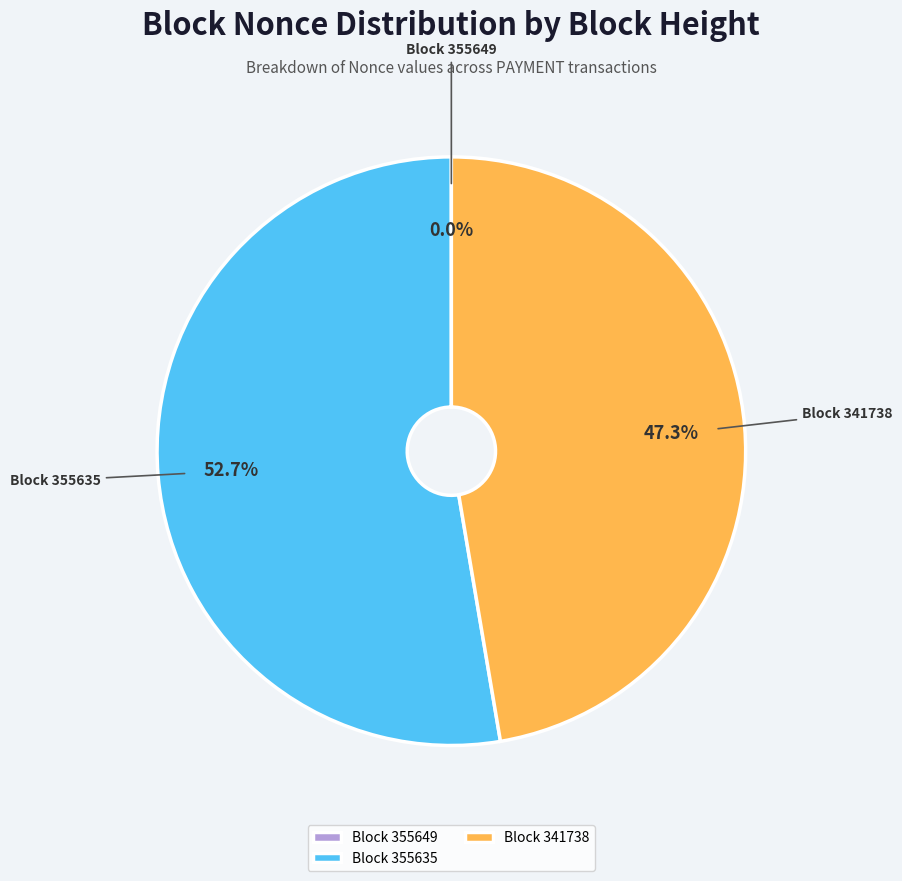

What is the largest slice in the pie chart?

Block 355635